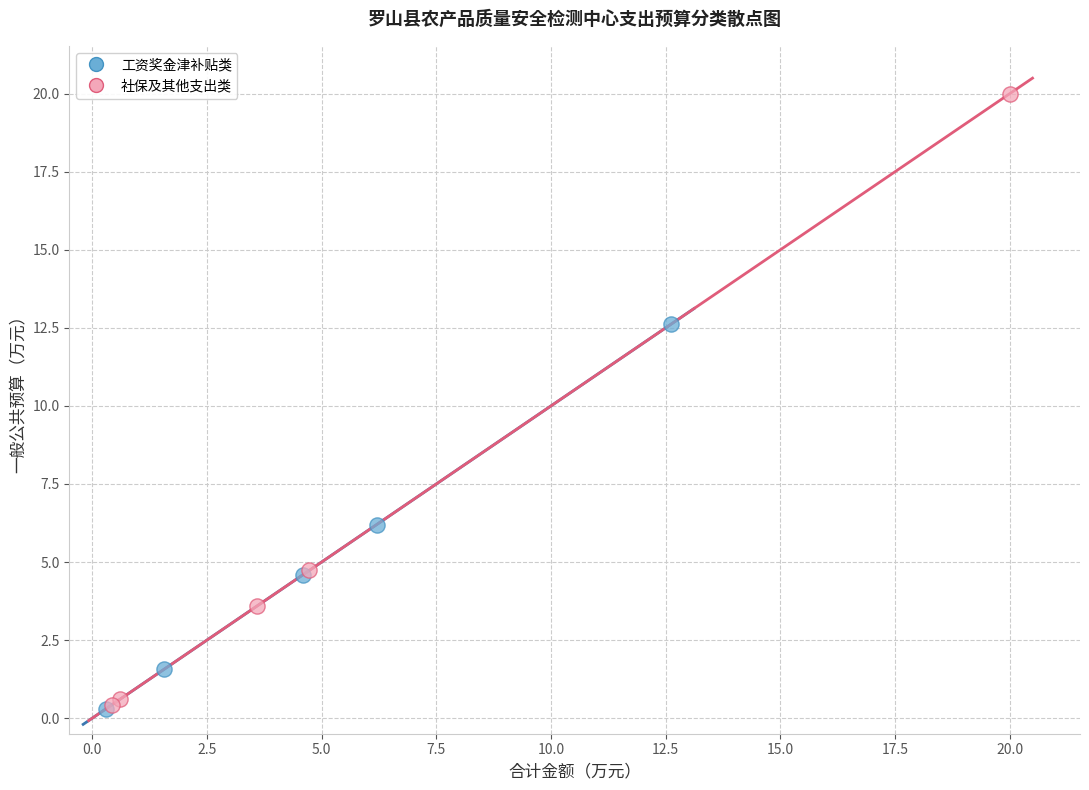

Which series reaches the maximum Y coordinate?

社保及其他支出类